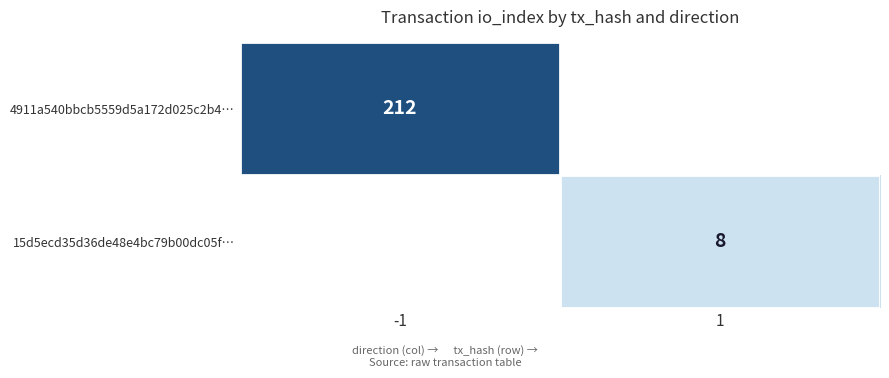

At how many categories does at least one series exceed 48?

1